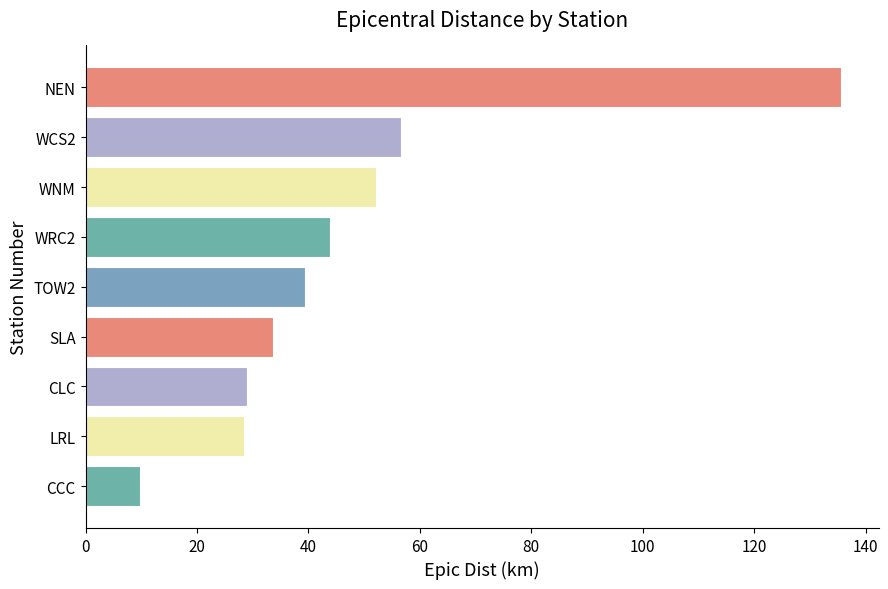

Where is the data nearest to the value 72?

WCS2